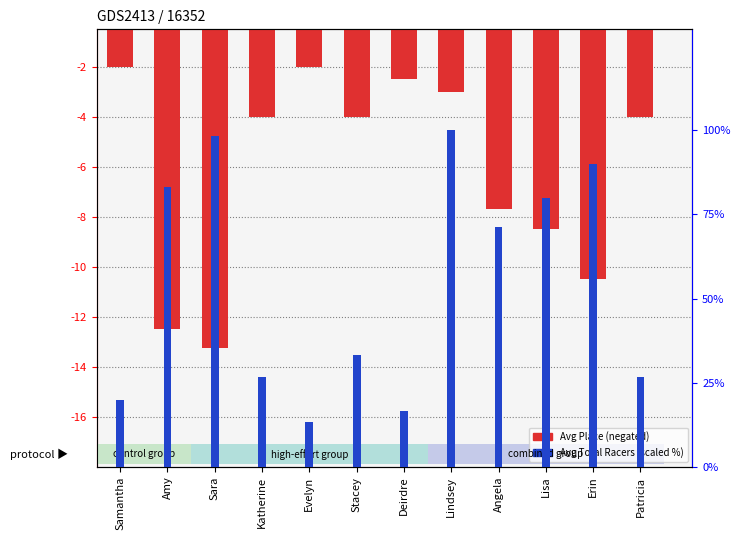

Reading right to left, list all the values displayed in this chart.

Avg Place (neg): -4.0	-10.5	-8.5	-7.7	-3.0	-2.5	-4.0	-2.0	-4.0	-13.2	-12.5	-2.0
Avg Total Racers (scaled): 26.7	90.0	80.0	71.1	100.0	16.7	33.3	13.3	26.7	98.3	83.1	20.0